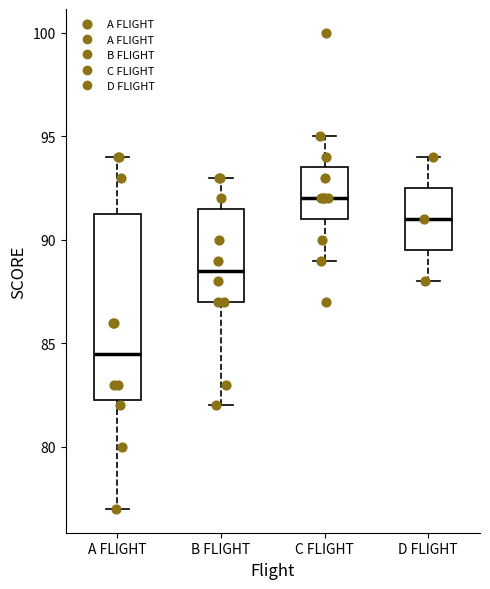

Reading left to right, read every box against the y-axis: the position of its median line, the range the box covers, and the ends of its whiskers. The values are not printed on the chart, so give them approximately, as read against the axis.

A FLIGHT: median 84.5, box 82.5 to 91.5, whiskers 77.0 to 94.0
B FLIGHT: median 88.5, box 87.0 to 91.5, whiskers 82.0 to 93.0
C FLIGHT: median 92.0, box 91.0 to 93.5, whiskers 89.0 to 95.0
D FLIGHT: median 91.0, box 89.5 to 92.5, whiskers 88.0 to 94.0